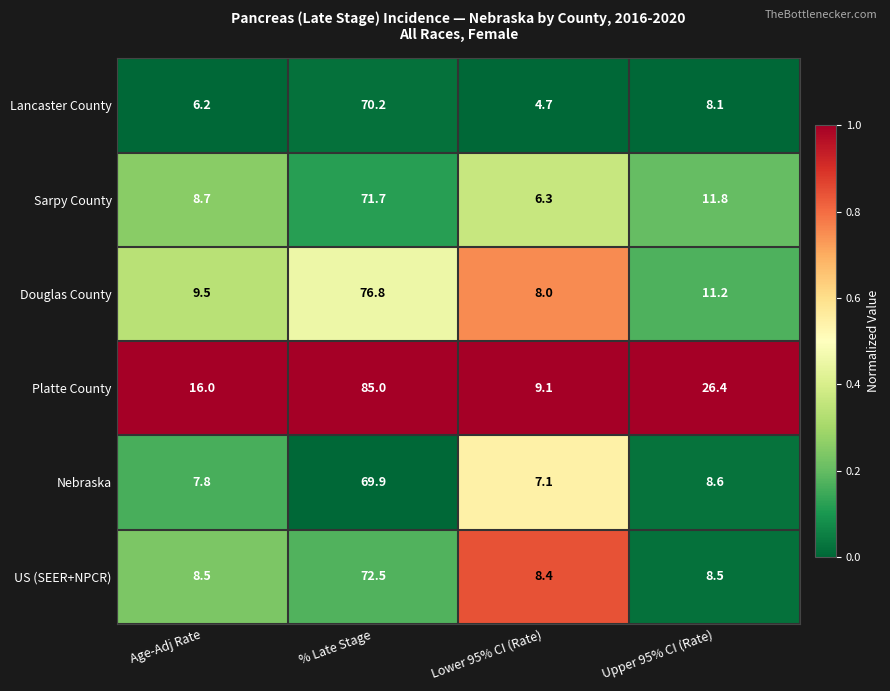

The value of Lancaster County at Age-Adj Rate is 6.2. True or false?

True